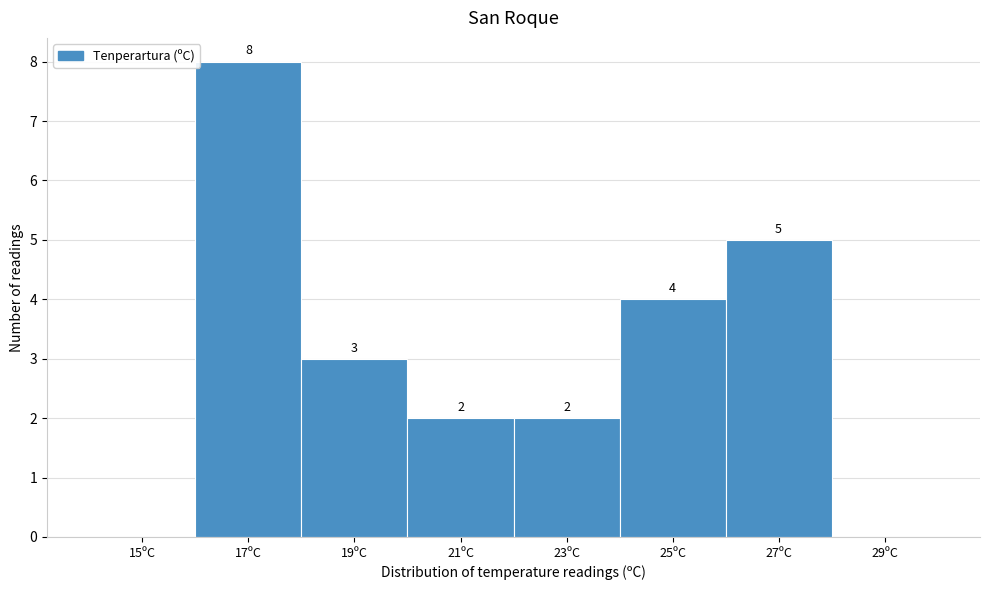

Reading right to left, extract all data points from this chart.

29ºC=0	27ºC=5	25ºC=4	23ºC=2	21ºC=2	19ºC=3	17ºC=8	15ºC=0